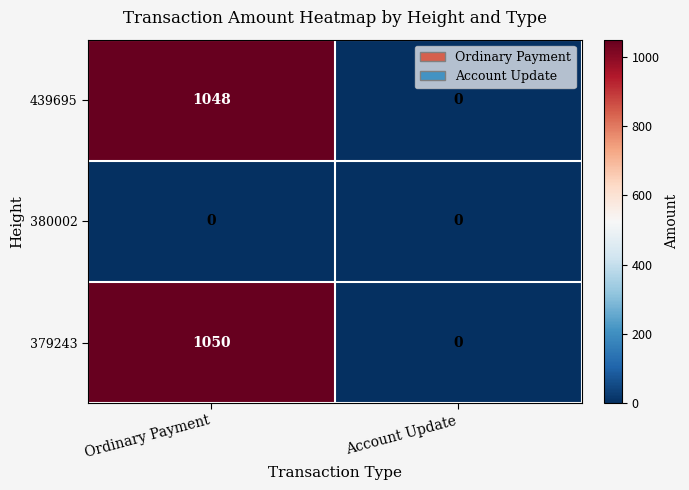

Reading left to right, what are all the values shown in this chart?

439695: 1048	0
380002: 0	0
379243: 1050	0